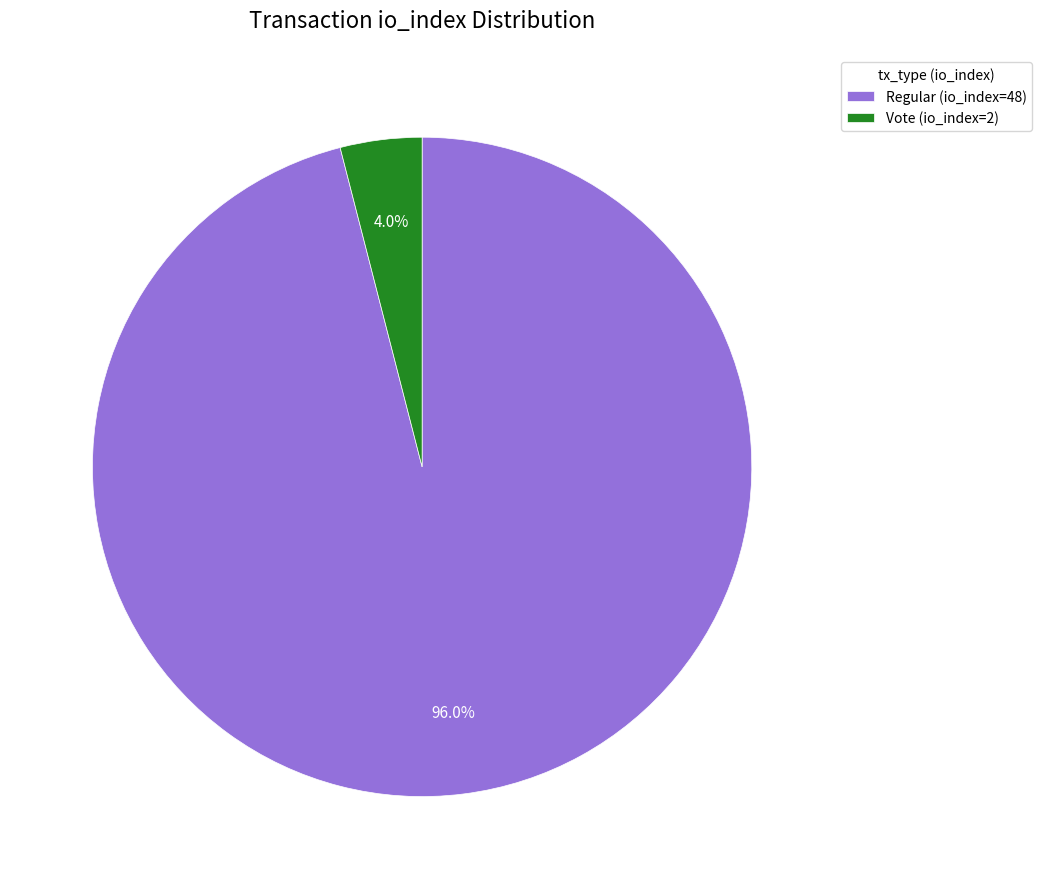

Which slice is the largest?

Regular (io_index=48)